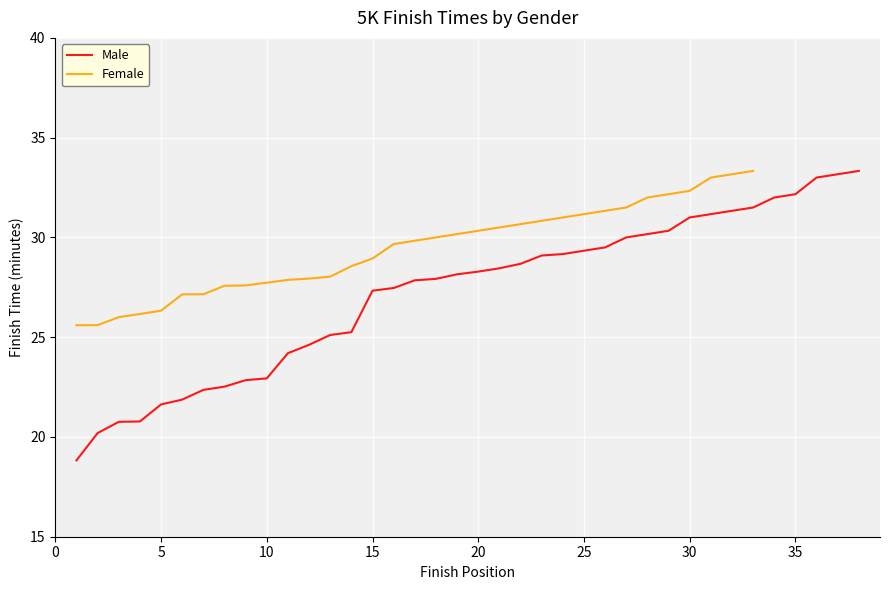

What is the lowest value of the Male series?

18.8